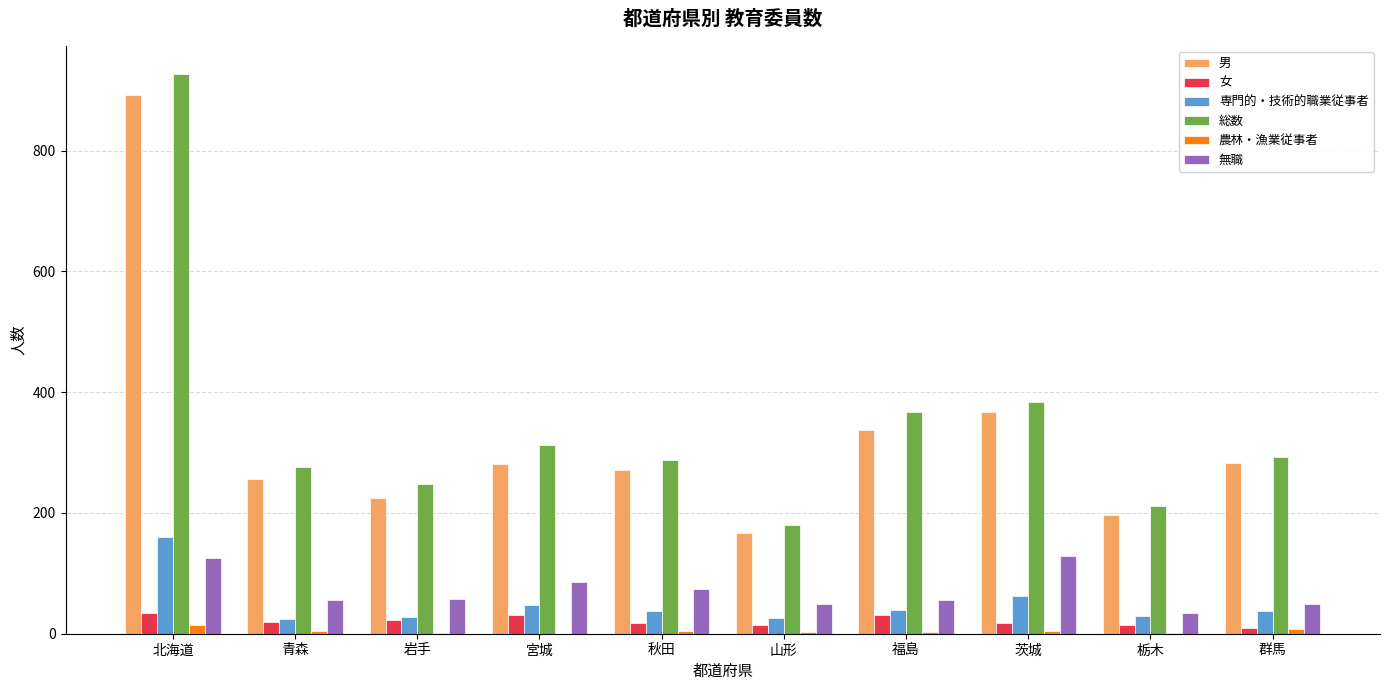

Where does the 女 series first go above 19?

北海道